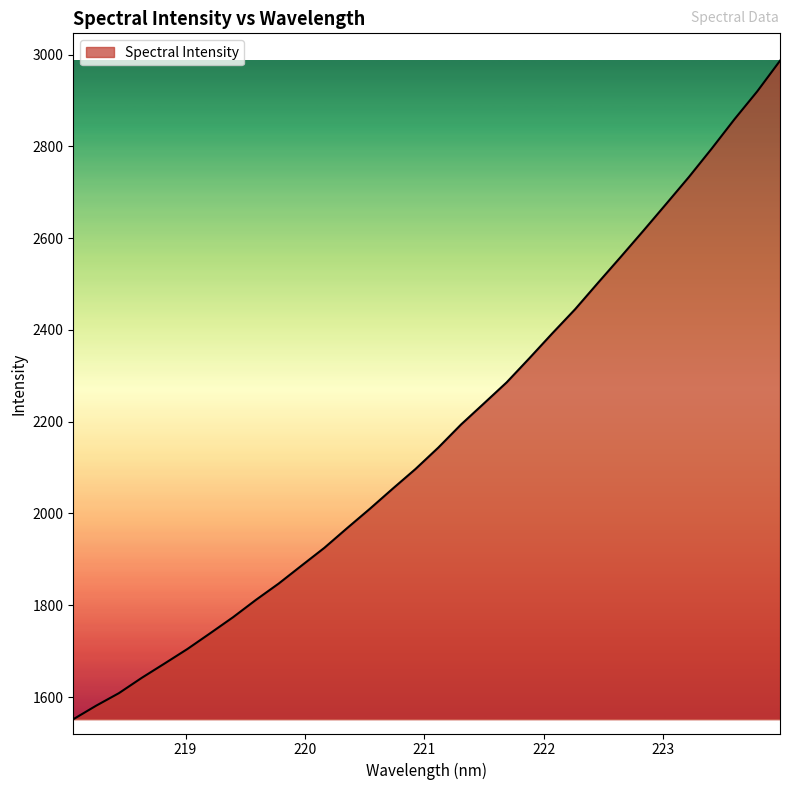

What is the maximum value shown in the chart?

2986.6